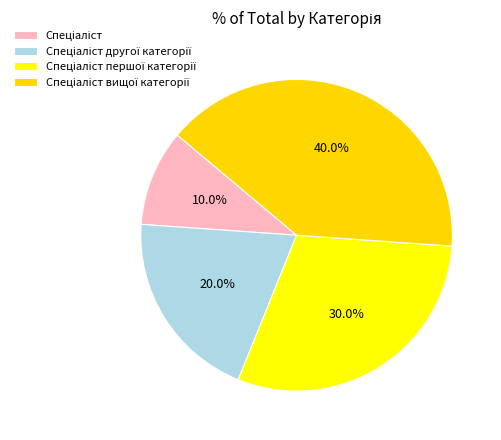

How many segments does this pie chart have?

4